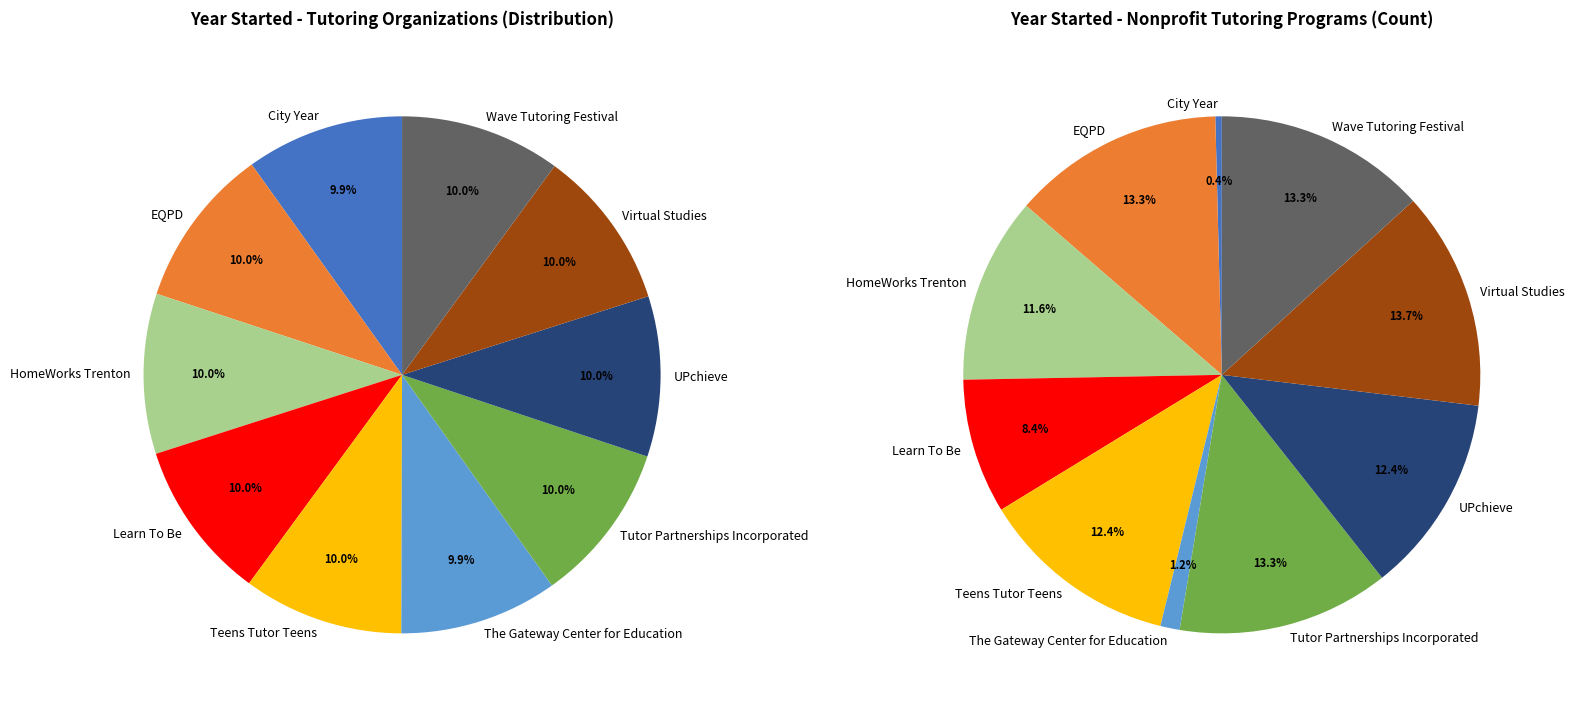

To the nearest percent, what portion does Wave Tutoring Festival represent?

10%